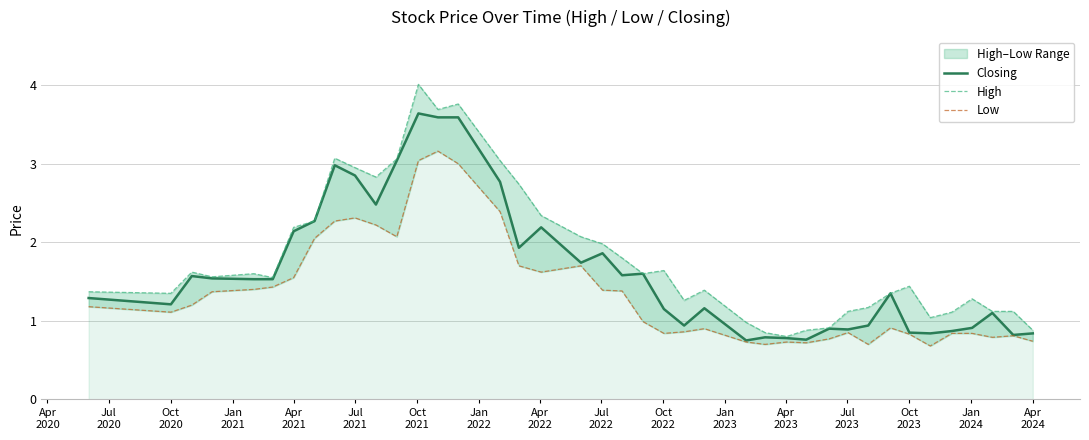

What is the sum of all High values?

72.8